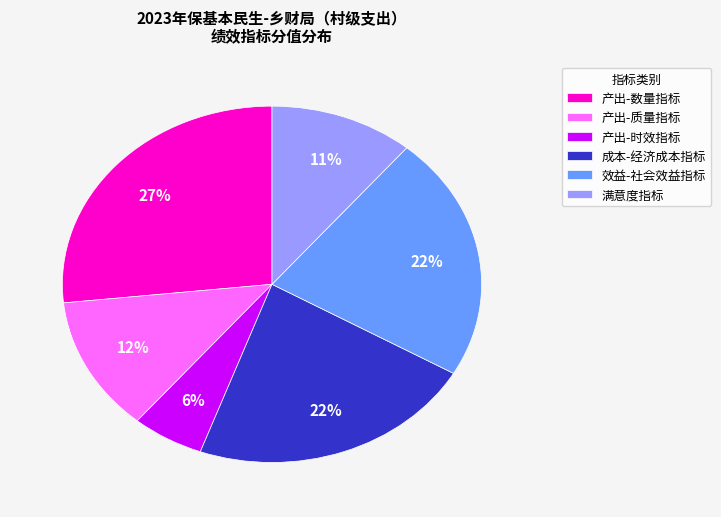

Does 产出-数量指标 account for over 50% of the chart?

No